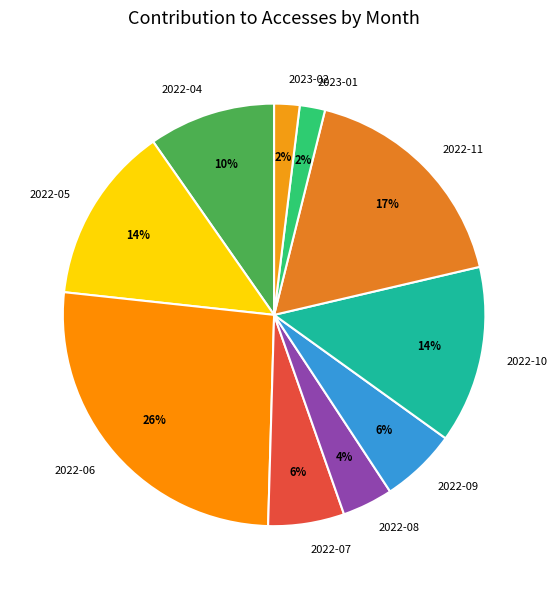

Which slice is the largest?

2022-06